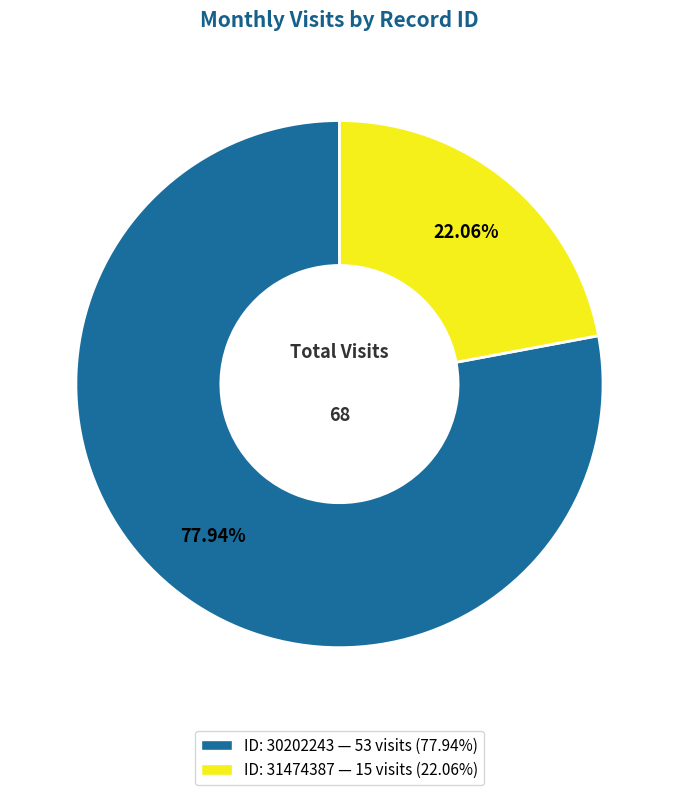

Is there any slice that represents more than half of the pie?

Yes